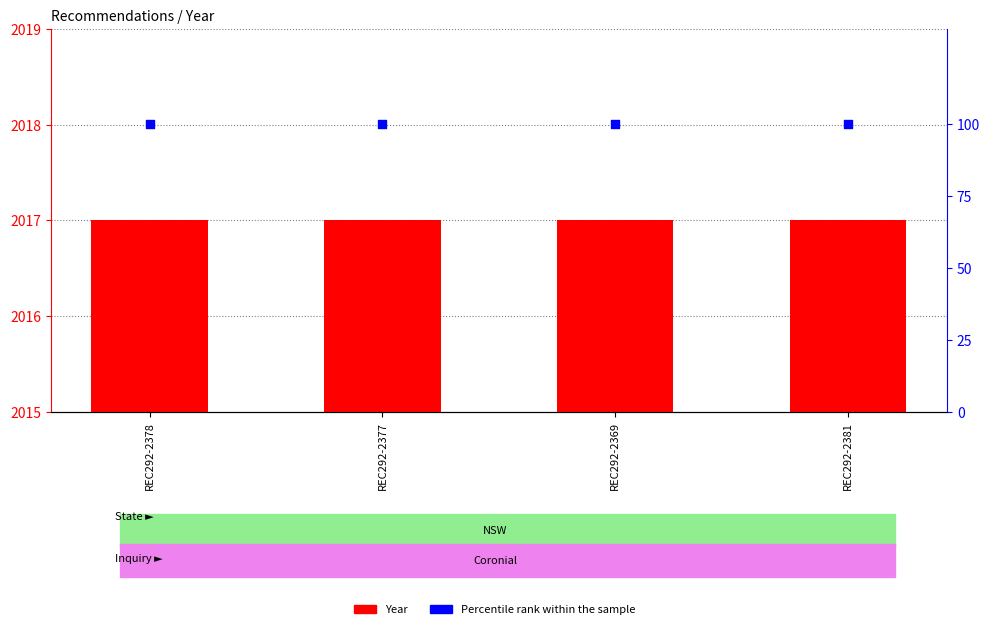

At which category is the sum across all series the highest?

REC292-2378